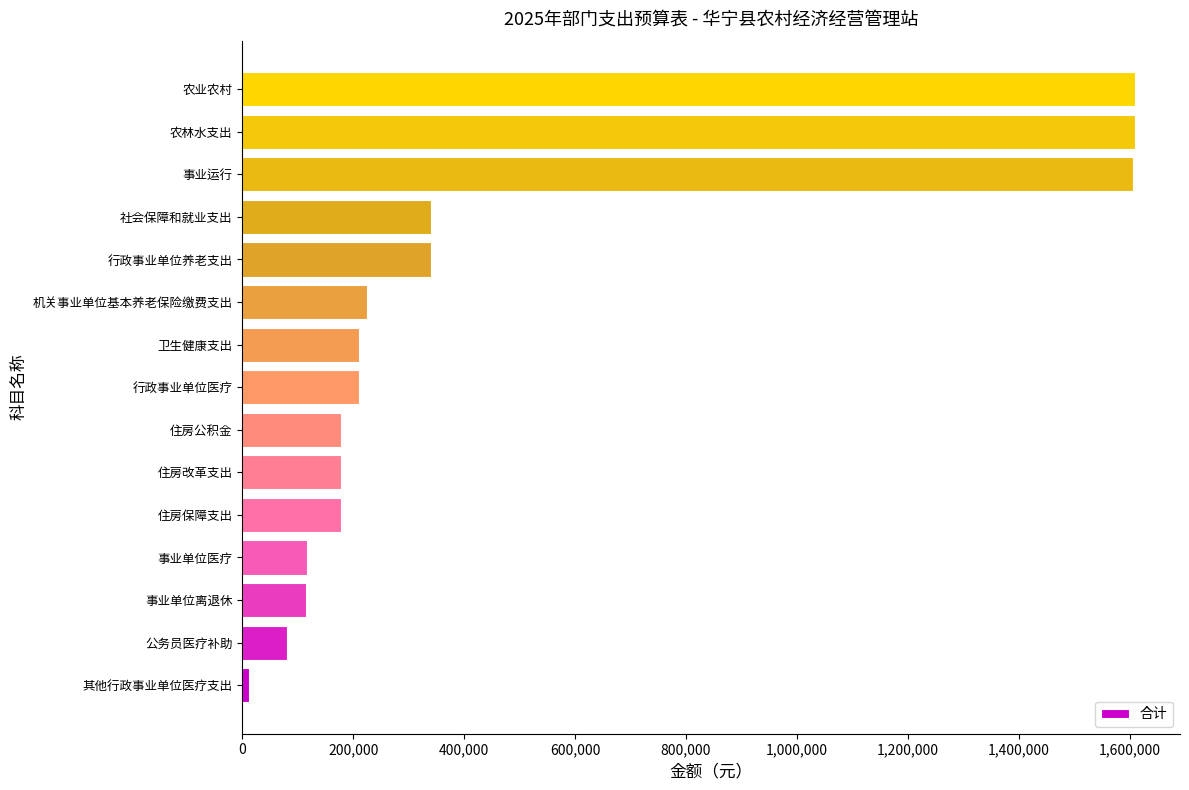

What is the average value?

467694.6